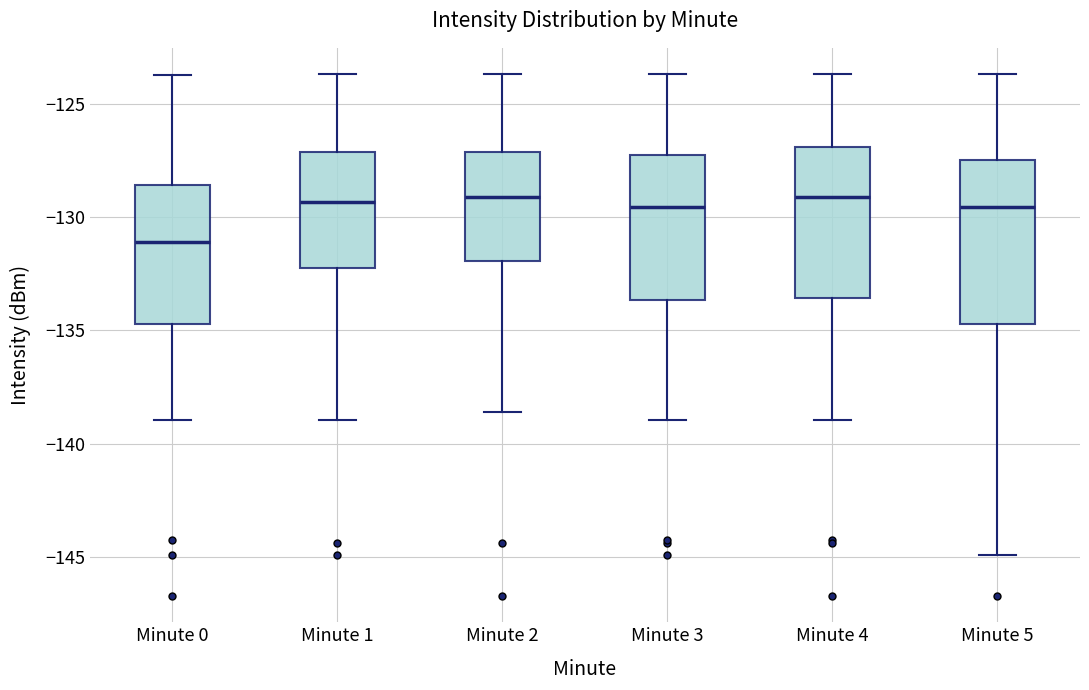

Where does the lower whisker of the box for Minute 2 end on the y-axis? The values are not printed on the chart, so give them approximately, as read against the axis.

-138.5